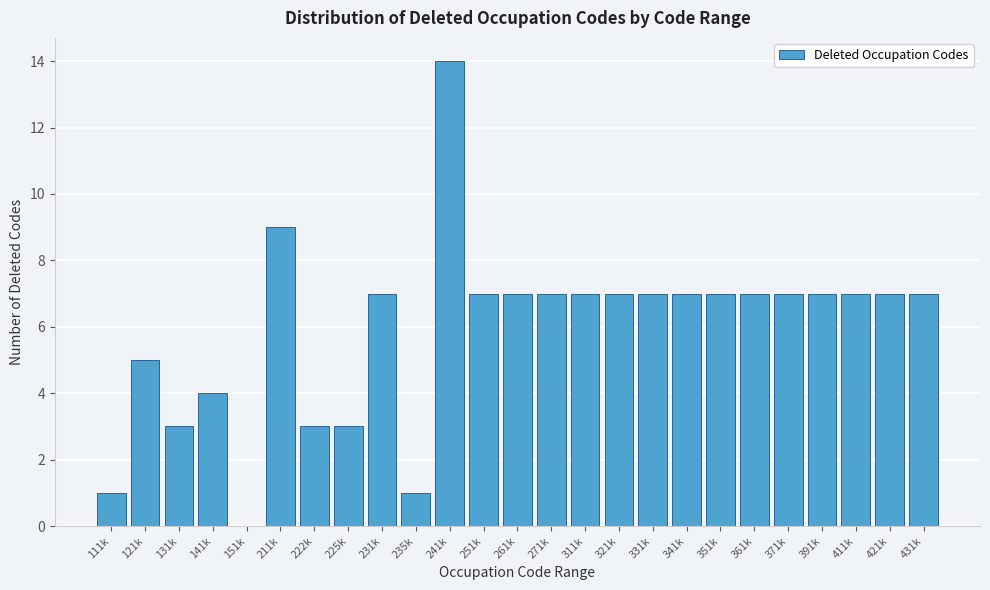

Reading left to right, list all the values displayed in this chart.

111k=1	121k=5	131k=3	141k=4	151k=0	211k=9	222k=3	225k=3	231k=7	235k=1	241k=14	251k=7	261k=7	271k=7	311k=7	321k=7	331k=7	341k=7	351k=7	361k=7	371k=7	391k=7	411k=7	421k=7	431k=7